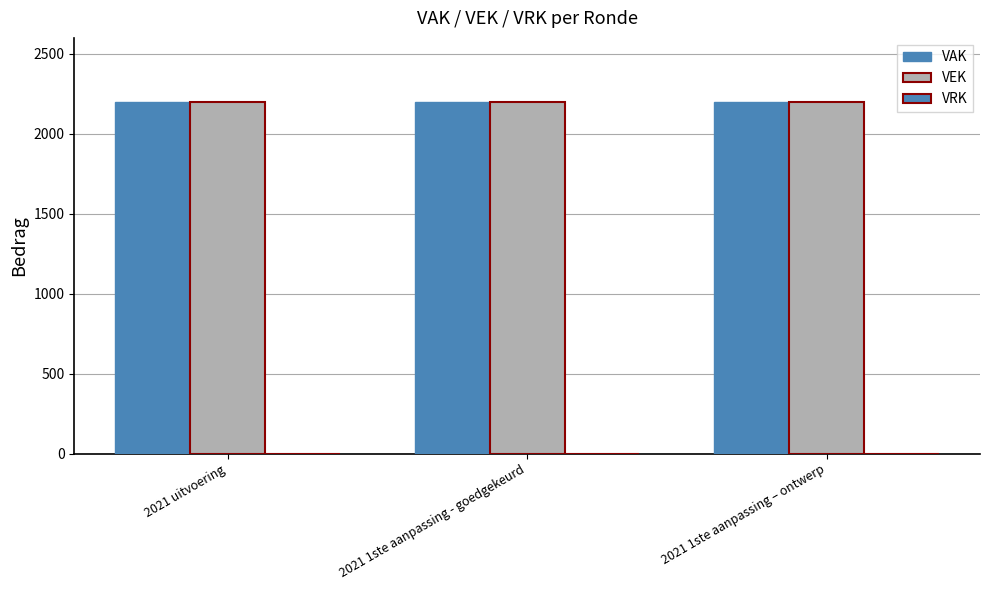

Reading right to left, extract all data points from this chart.

VAK: 2200	2200	2200
VEK: 2200	2200	2200
VRK: 0	0	0